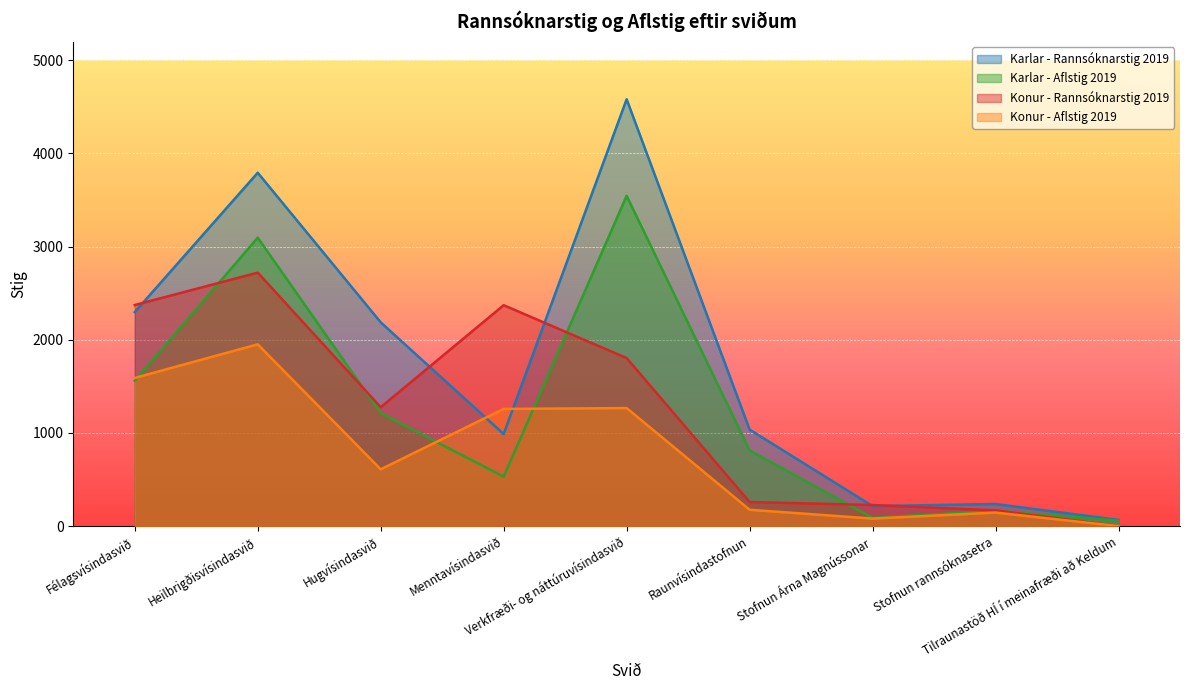

Rank the series by their maximum value, from lowest to highest.

Konur - Aflstig 2019, Konur - Rannsóknarstig 2019, Karlar - Aflstig 2019, Karlar - Rannsóknarstig 2019